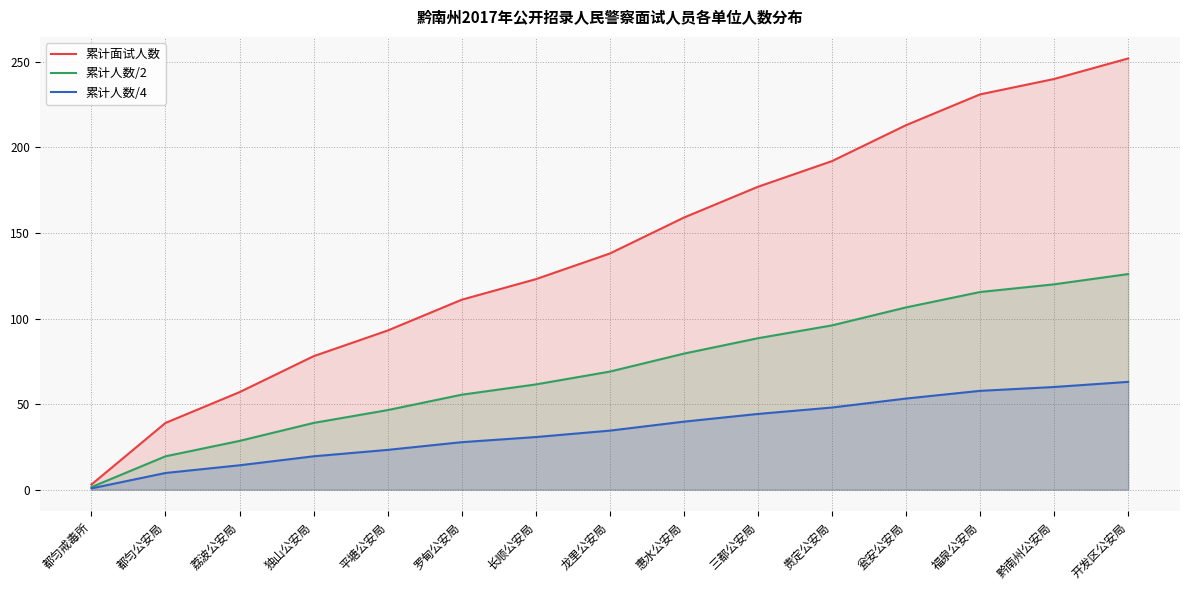

What position from the left is 瓮安公安局?

12